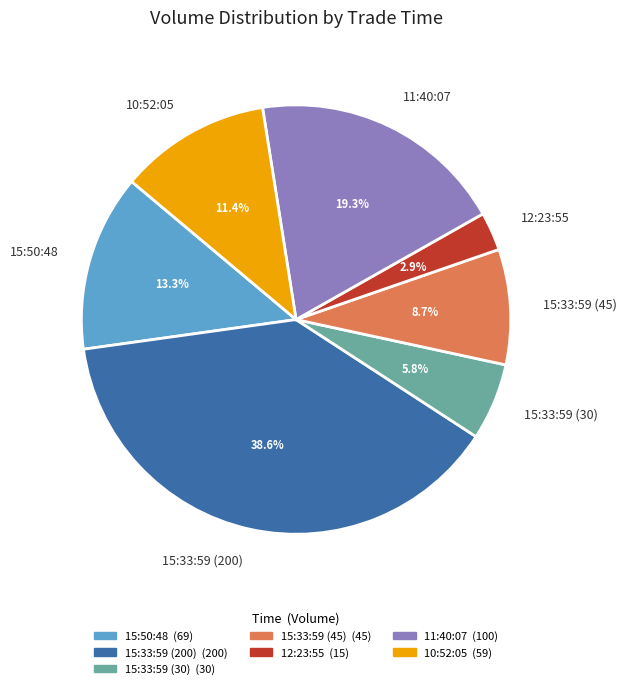

Between 11:40:07 and 12:23:55, which is larger?

11:40:07